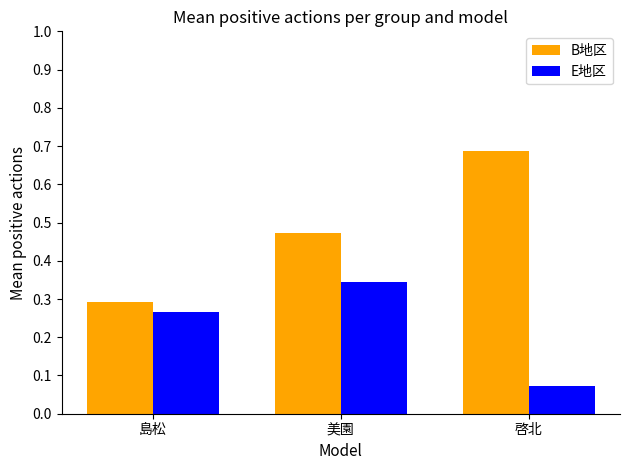

What is the average value of the E地区 series?

0.2